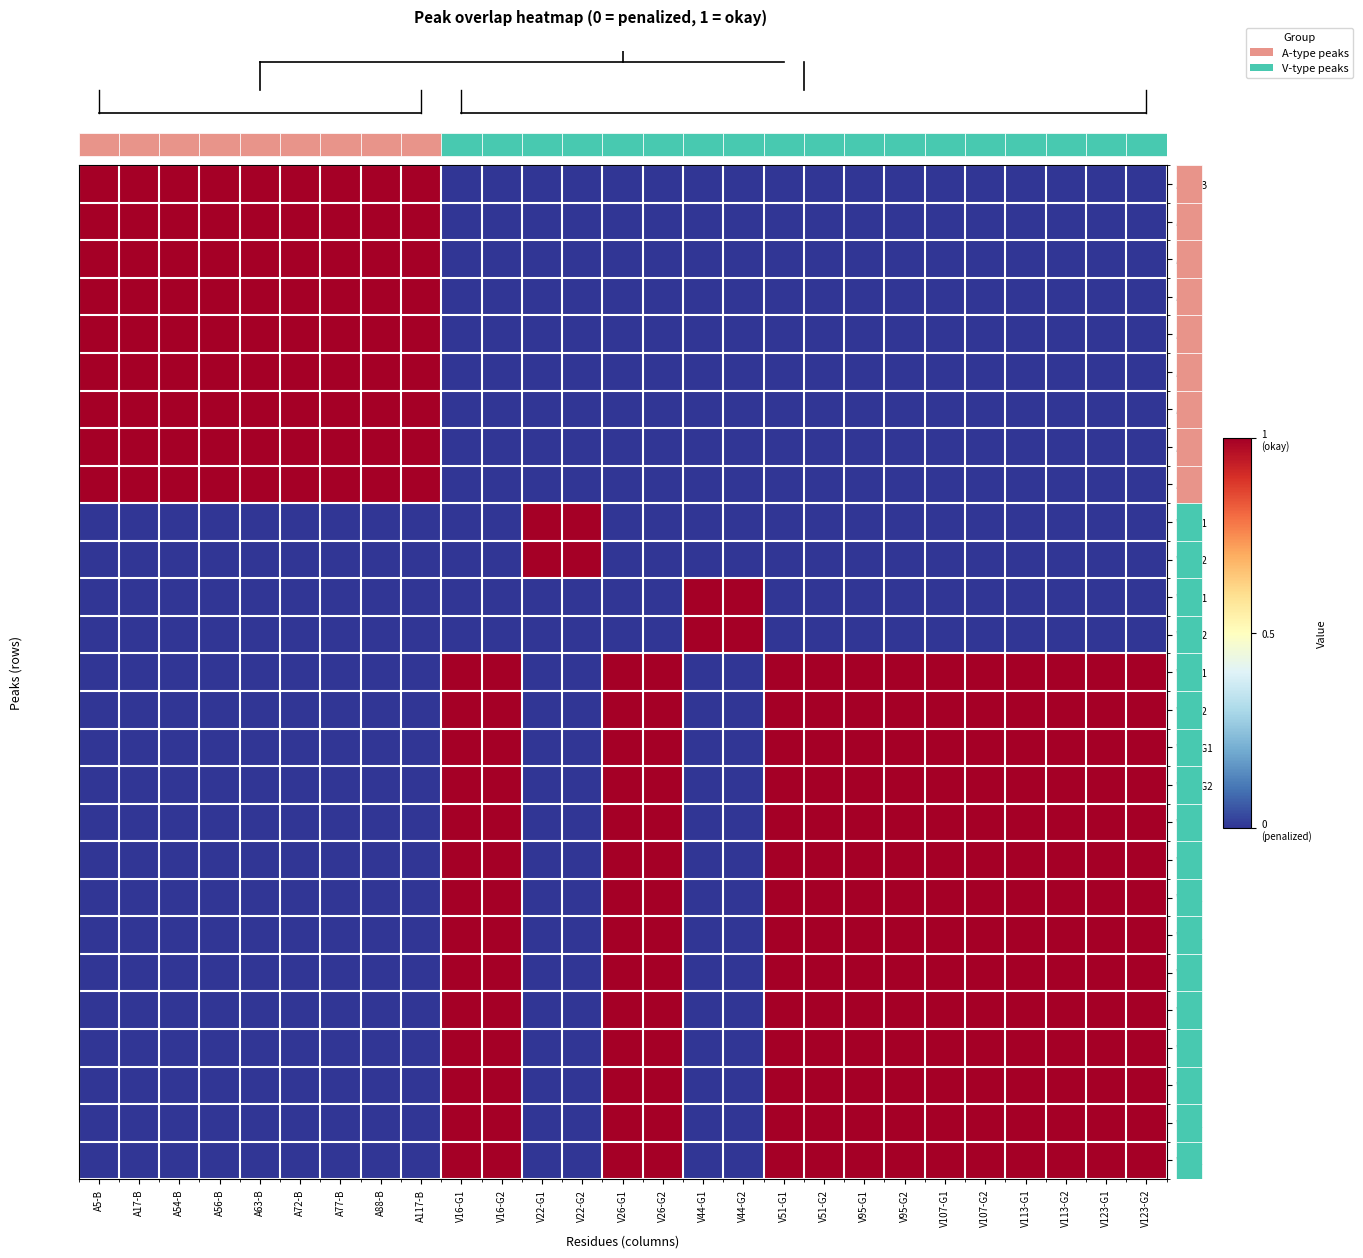

At which label does VC-G2 reach its minimum?

A5-B